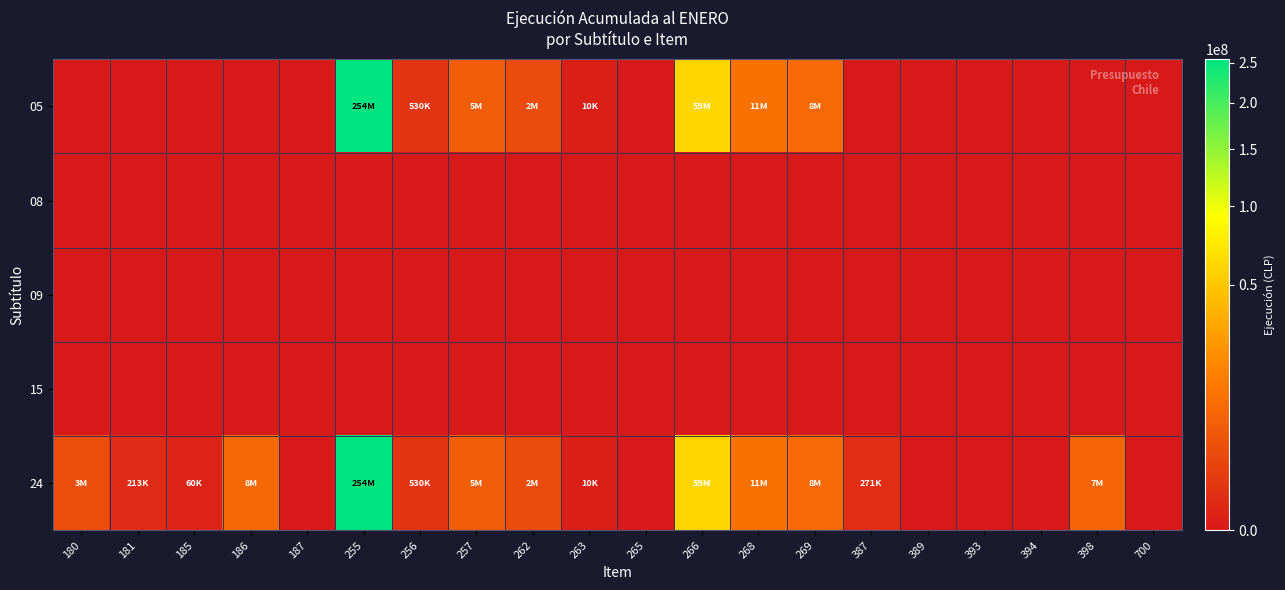

What is the greatest value displayed?

254680984